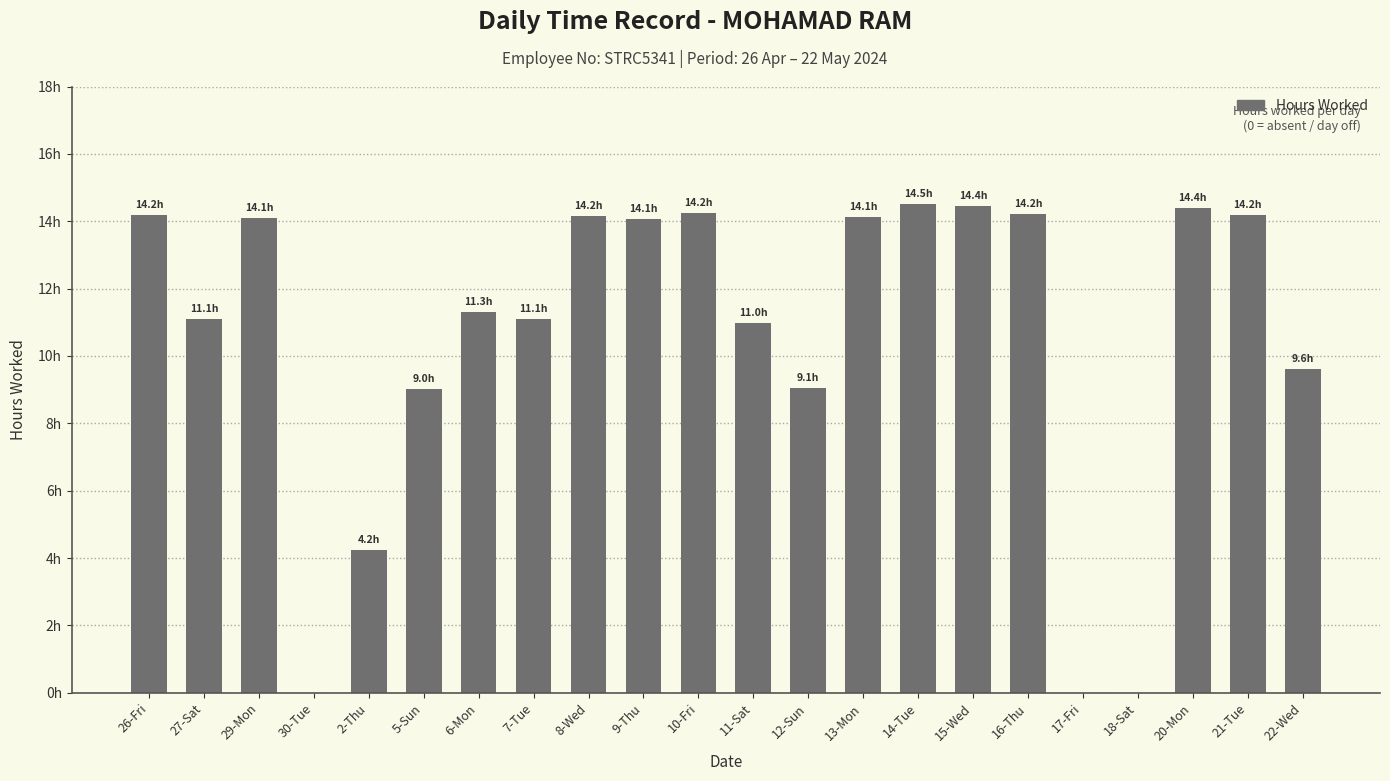

Reading left to right, transcribe all the data shown in this chart.

14.2	11.1	14.1	0.0	4.2	9.0	11.3	11.1	14.2	14.1	14.2	11.0	9.1	14.1	14.5	14.4	14.2	0.0	0.0	14.4	14.2	9.6